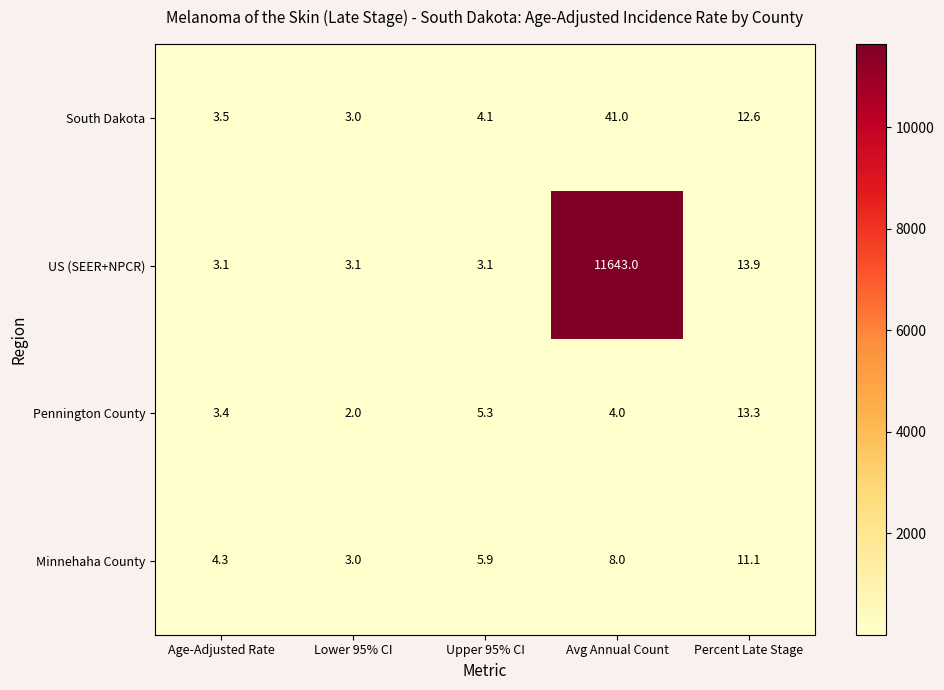

What is the difference between the maximum and minimum values in the US (SEER+NPCR) series?

11639.9